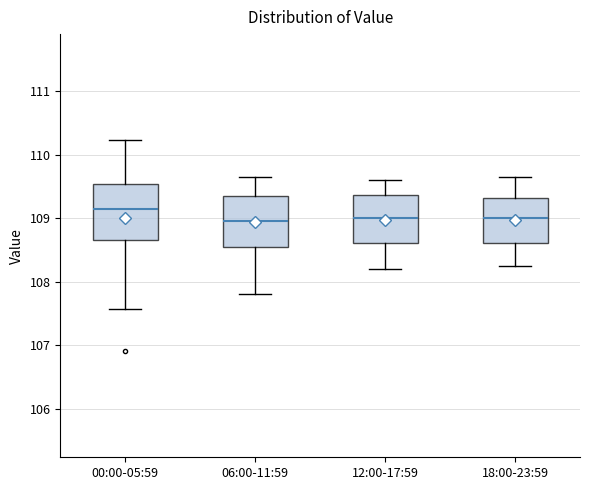

Where is the lower edge of the box for 00:00-05:59 on the y-axis? The values are not printed on the chart, so give them approximately, as read against the axis.

108.7